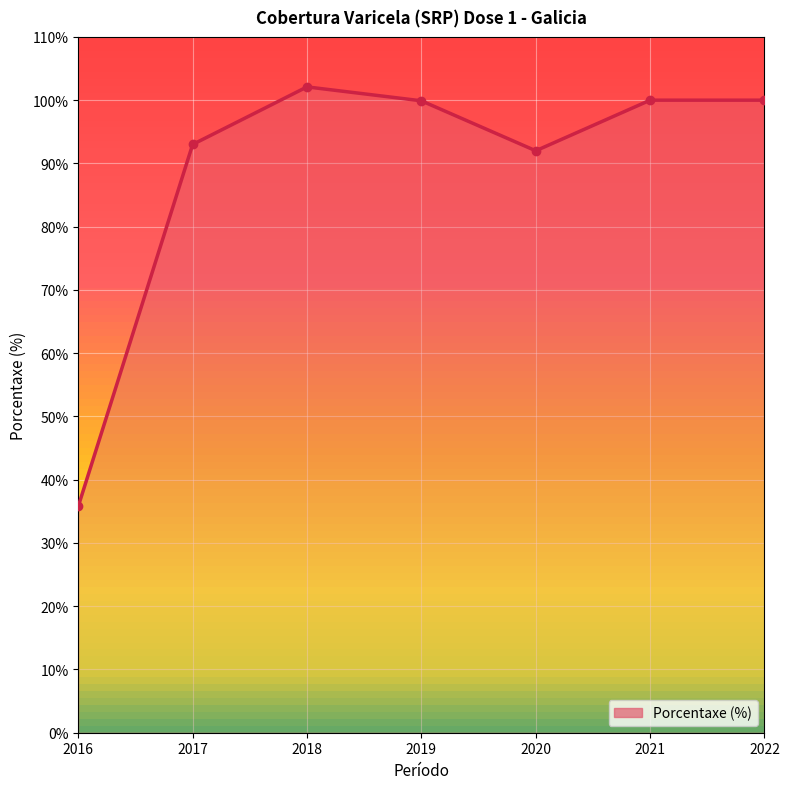

Where is the first local minimum?

2020